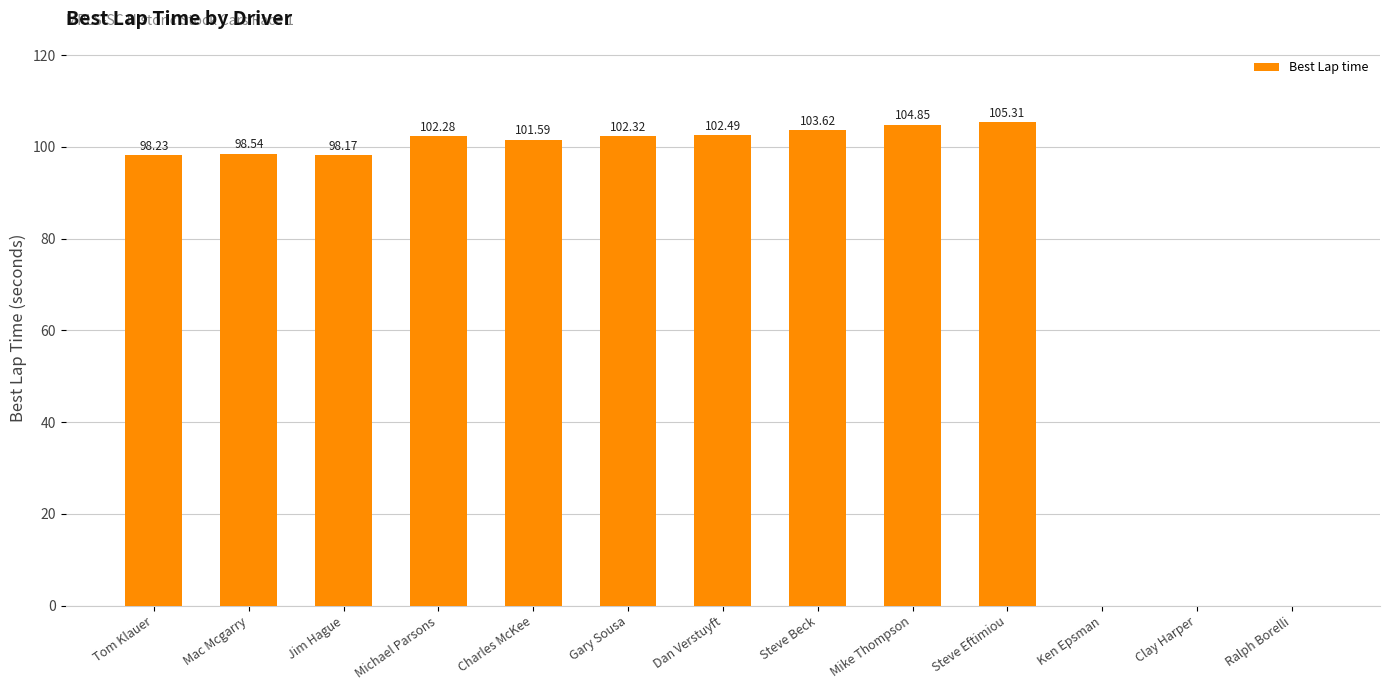

What is the ratio of the value at Jim Hague to the value at Charles McKee?

1.0